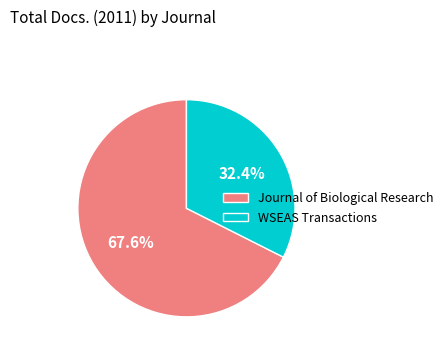

How much of the chart is everything except Journal of Biological Research?

32.4%